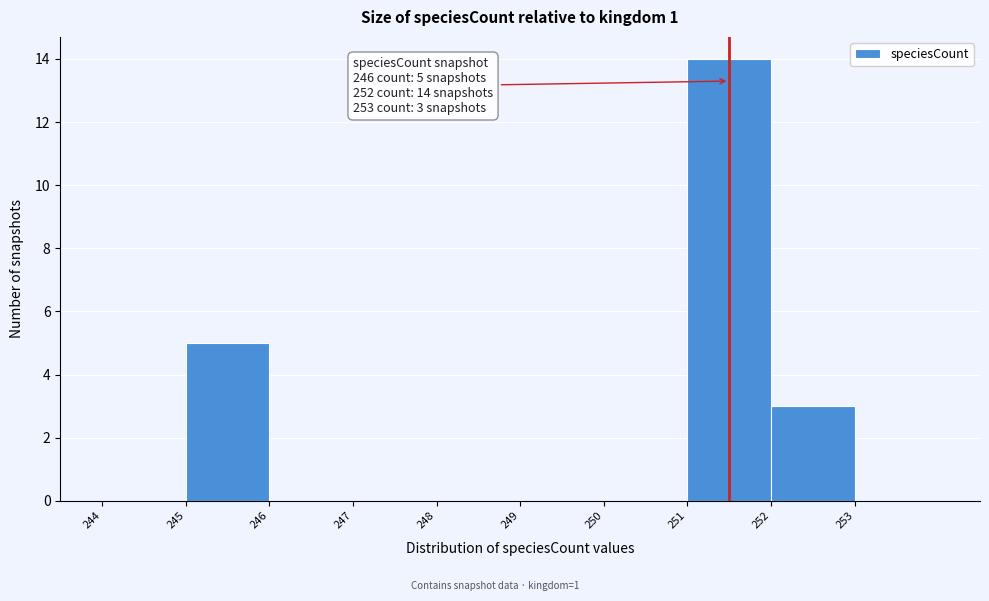

Reading left to right, what are all the values shown in this chart?

244=0	245=5	246=0	247=0	248=0	249=0	250=0	251=14	252=3	253=0